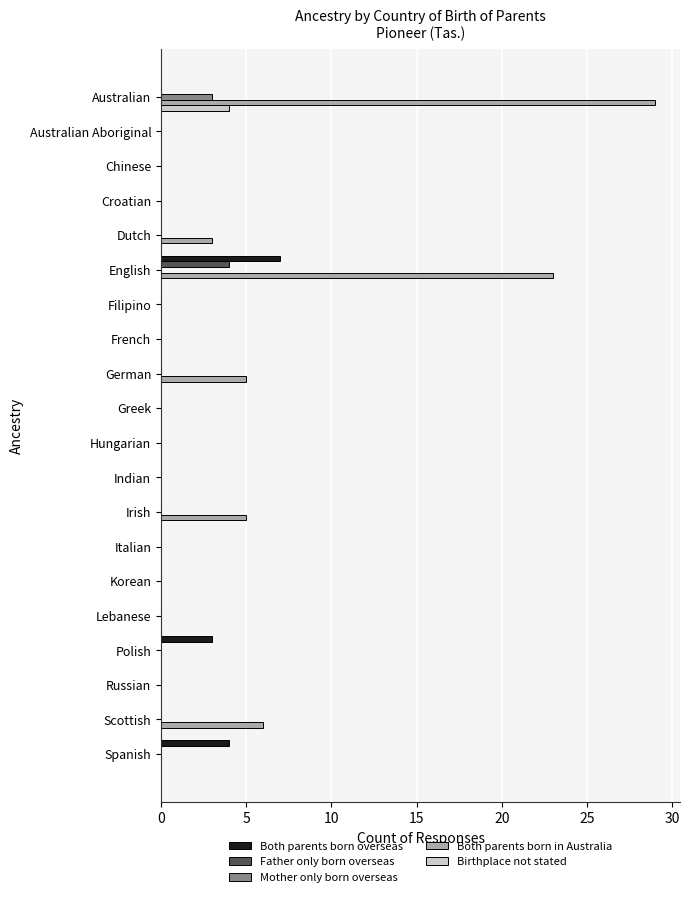

True or false: Both parents born overseas has a value of 0 at Russian.

True